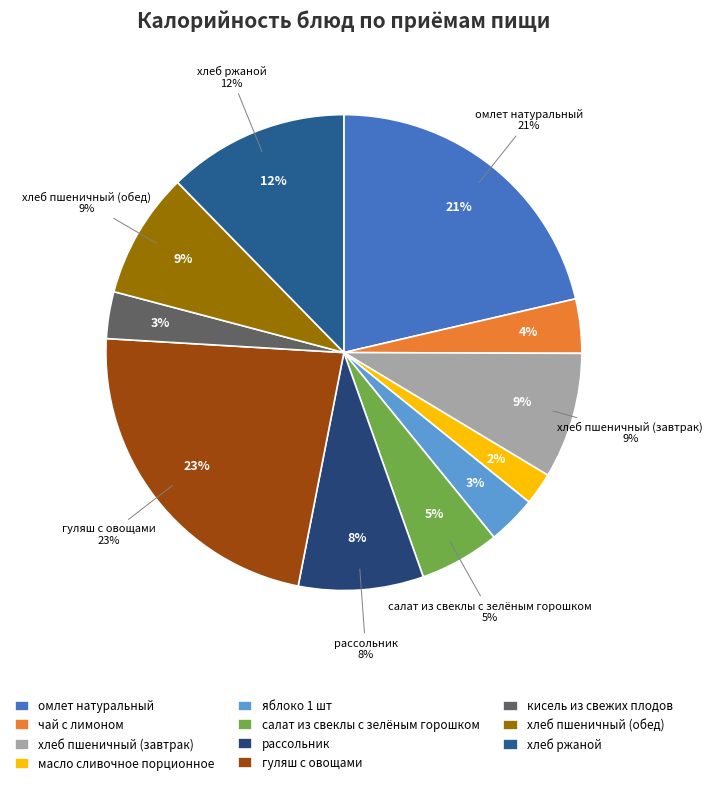

What portion of the pie excludes рассольник?

91.5%